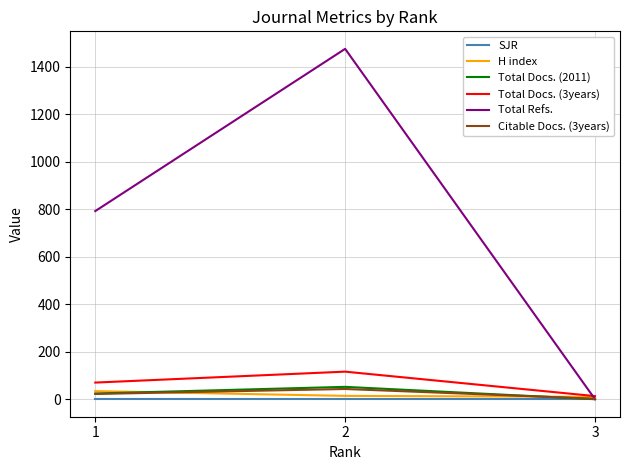

Between 1 and 3, which series saw the biggest shift?

Total Refs.